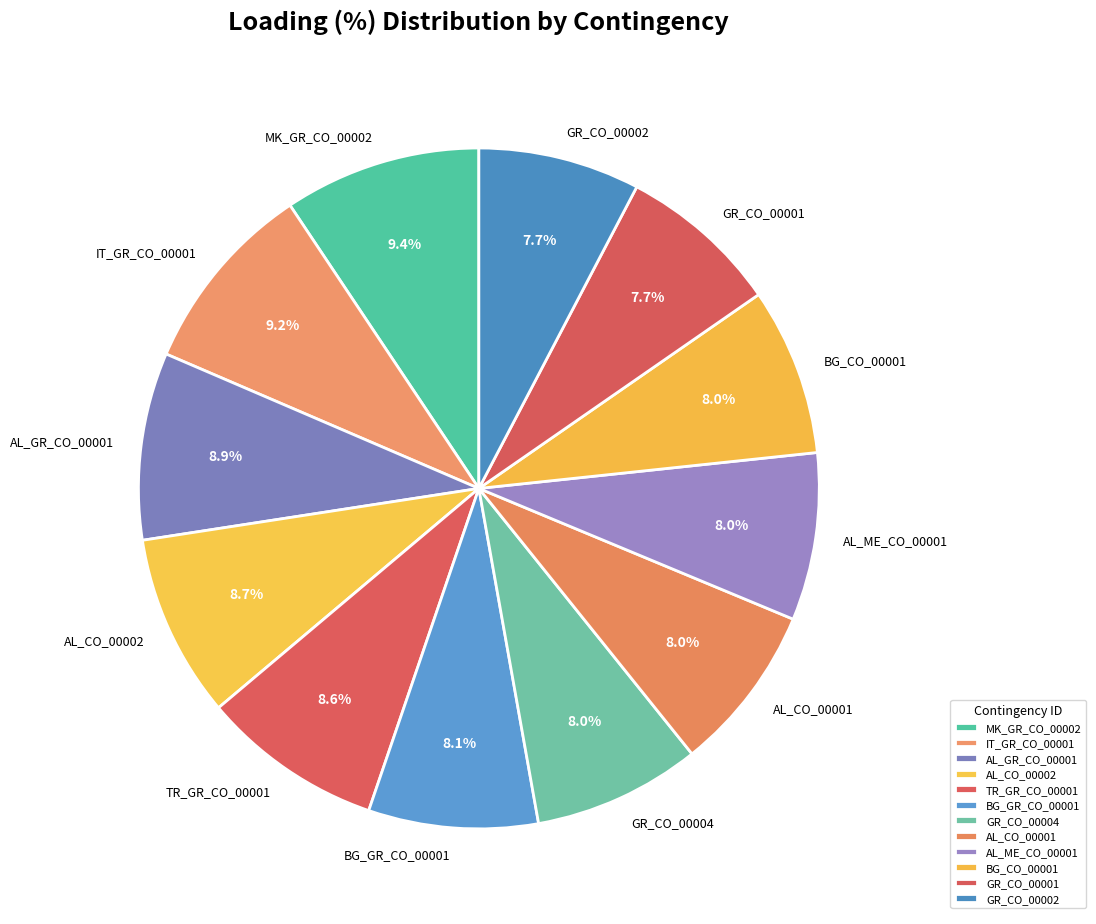

The AL_CO_00001 slice represents 8% of the pie. True or false?

True